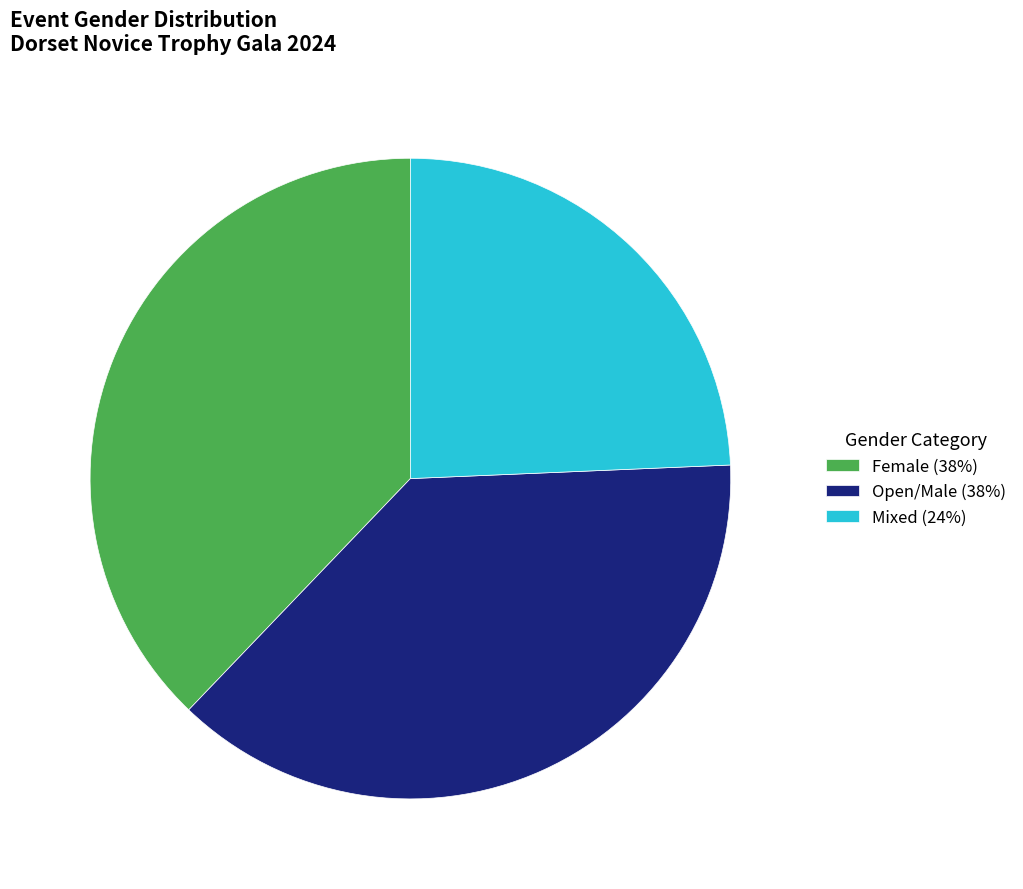

Count the number of slices in the pie.

3